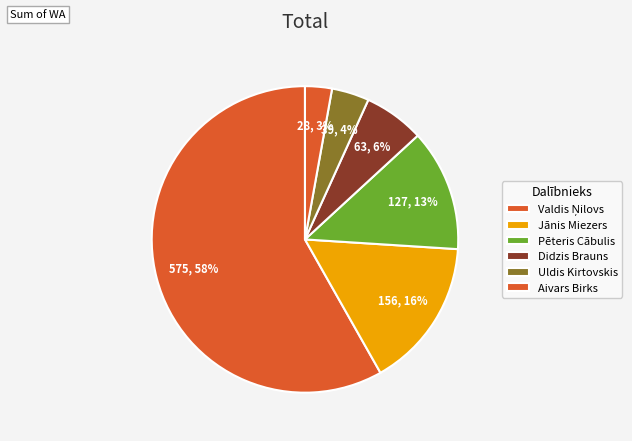

Is it true that Jānis Miezers is 16% of the pie?

True